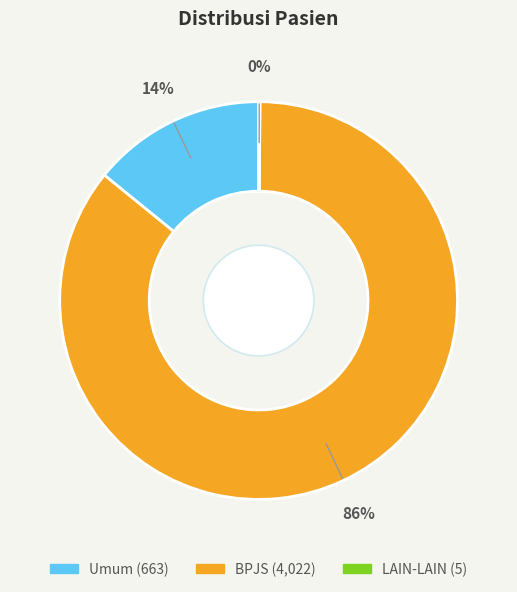

Which category has the biggest portion of the pie?

BPJS